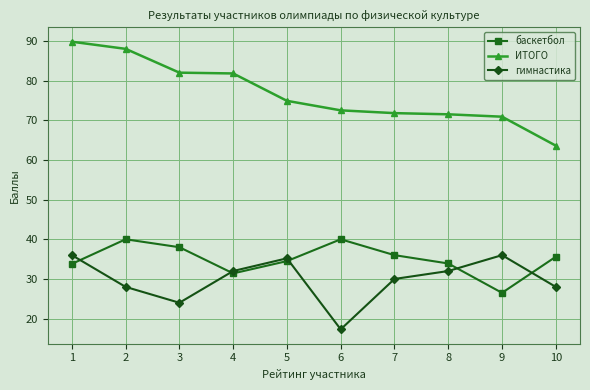

What are all the series names shown in the legend?

баскетбол, ИТОГО, гимнастика